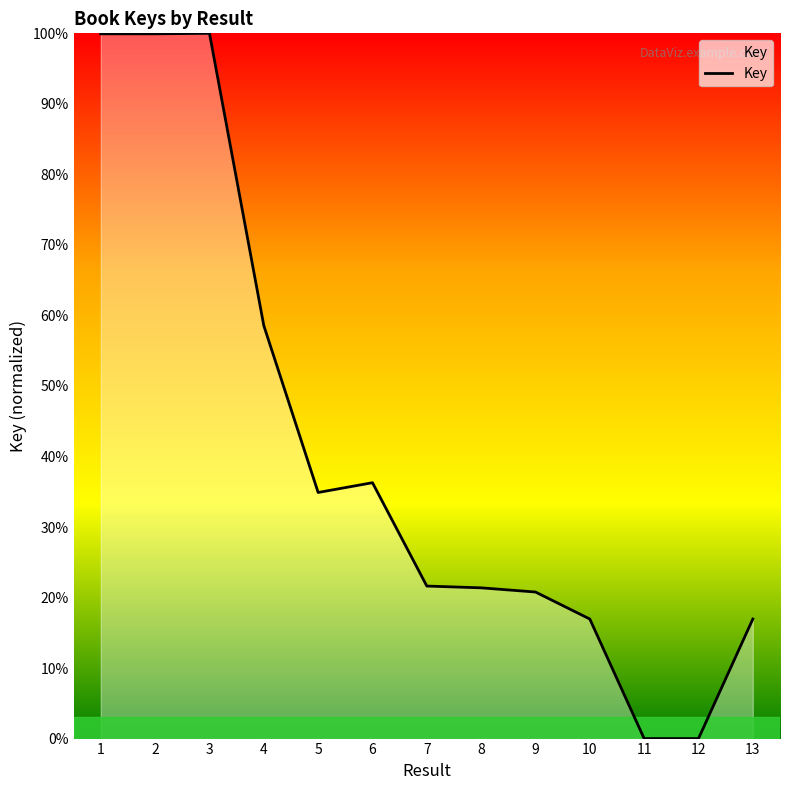

At which label is the value closest to 0?

11